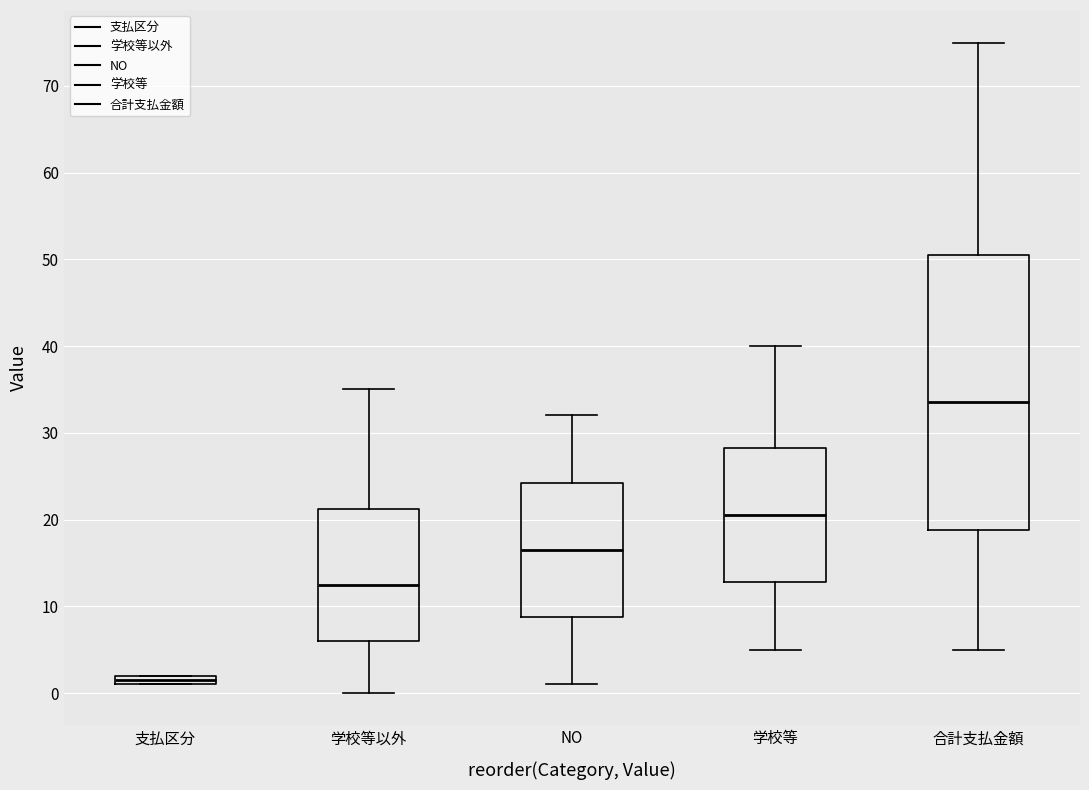

Where does the lower whisker of the box for 合計支払金額 end on the y-axis? The values are not printed on the chart, so give them approximately, as read against the axis.

5